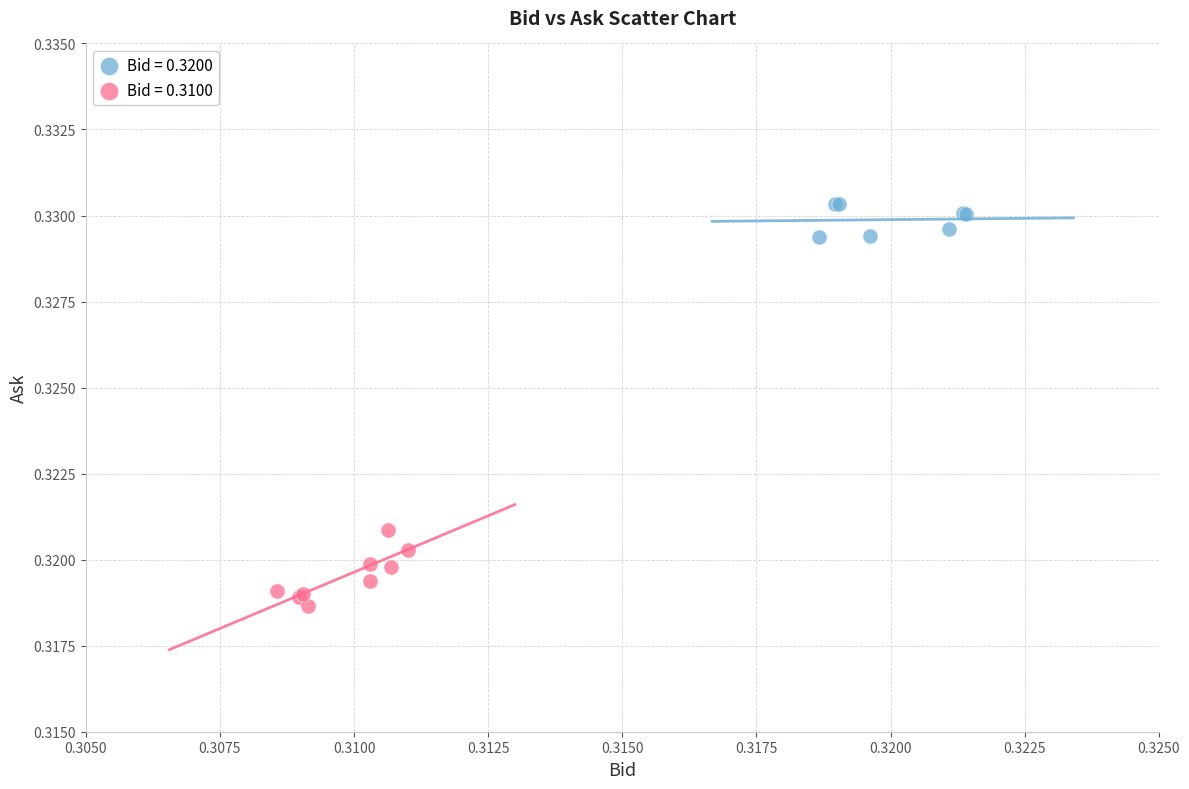

Which series has the largest Y range (max minus min)?

Bid = 0.3100